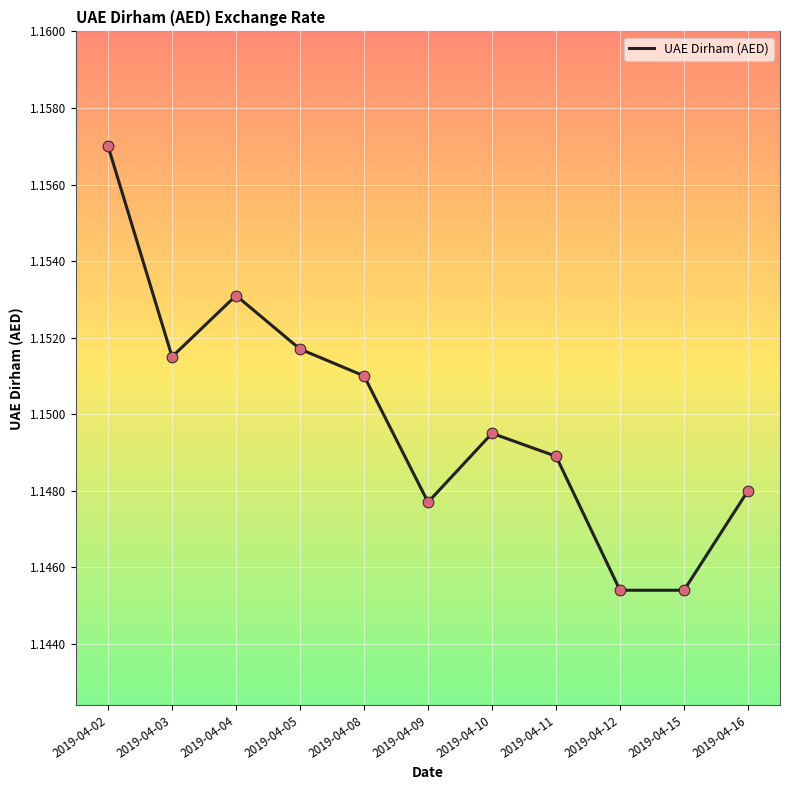

Approximately how many times larger is the value at 2019-04-12 compared to 2019-04-04?

1.0